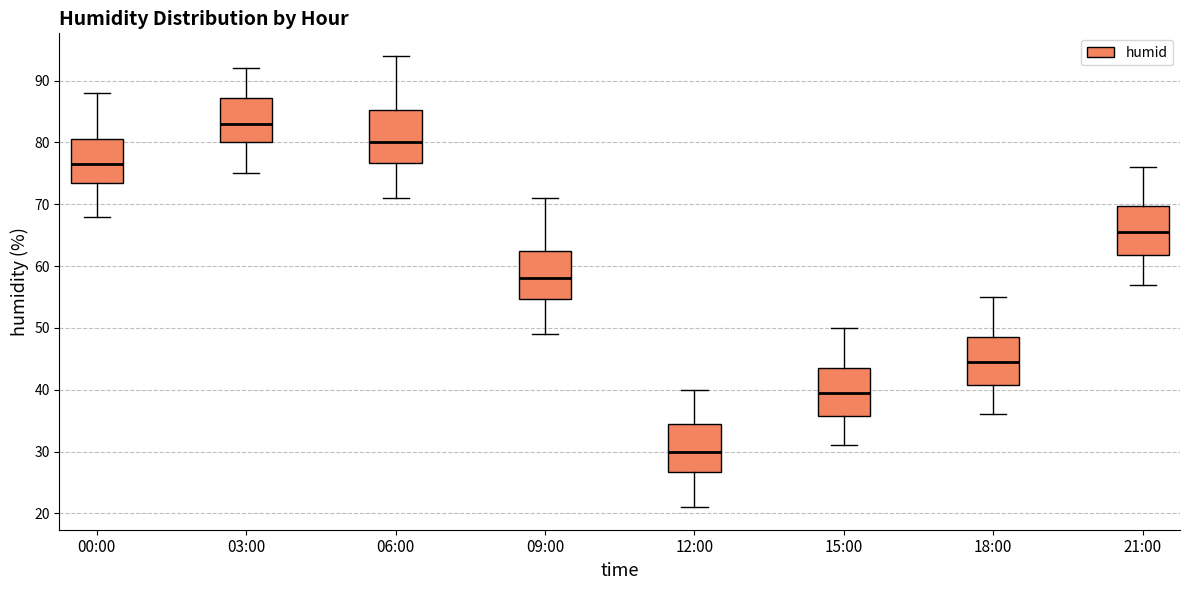

Reading left to right, read every box against the y-axis: the position of its median line, the range the box covers, and the ends of its whiskers. The values are not printed on the chart, so give them approximately, as read against the axis.

00:00: median 77, box 74 to 81, whiskers 68 to 88
03:00: median 83, box 80 to 87, whiskers 75 to 92
06:00: median 80, box 77 to 85, whiskers 71 to 94
09:00: median 58, box 55 to 63, whiskers 49 to 71
12:00: median 30, box 27 to 35, whiskers 21 to 40
15:00: median 40, box 36 to 44, whiskers 31 to 50
18:00: median 45, box 41 to 49, whiskers 36 to 55
21:00: median 66, box 62 to 70, whiskers 57 to 76